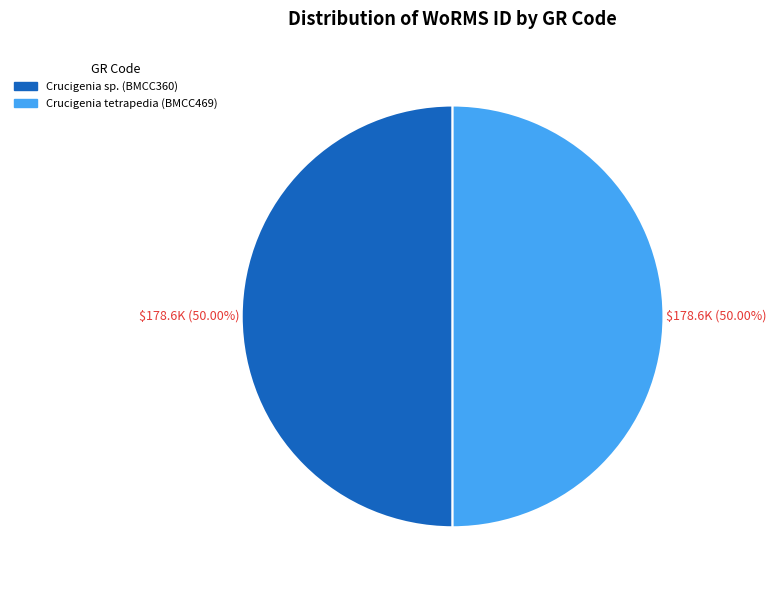

What percentage is the Crucigenia tetrapedia (BMCC469) slice, to the nearest percent?

50%